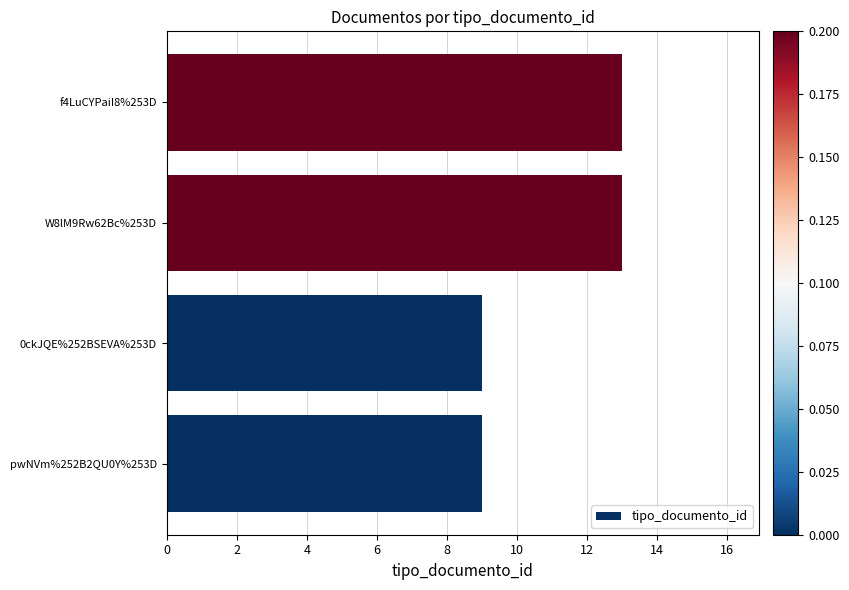

What is the change in value from pwNVm%252B2QU0Y%253D to W8lM9Rw62Bc%253D?

+4